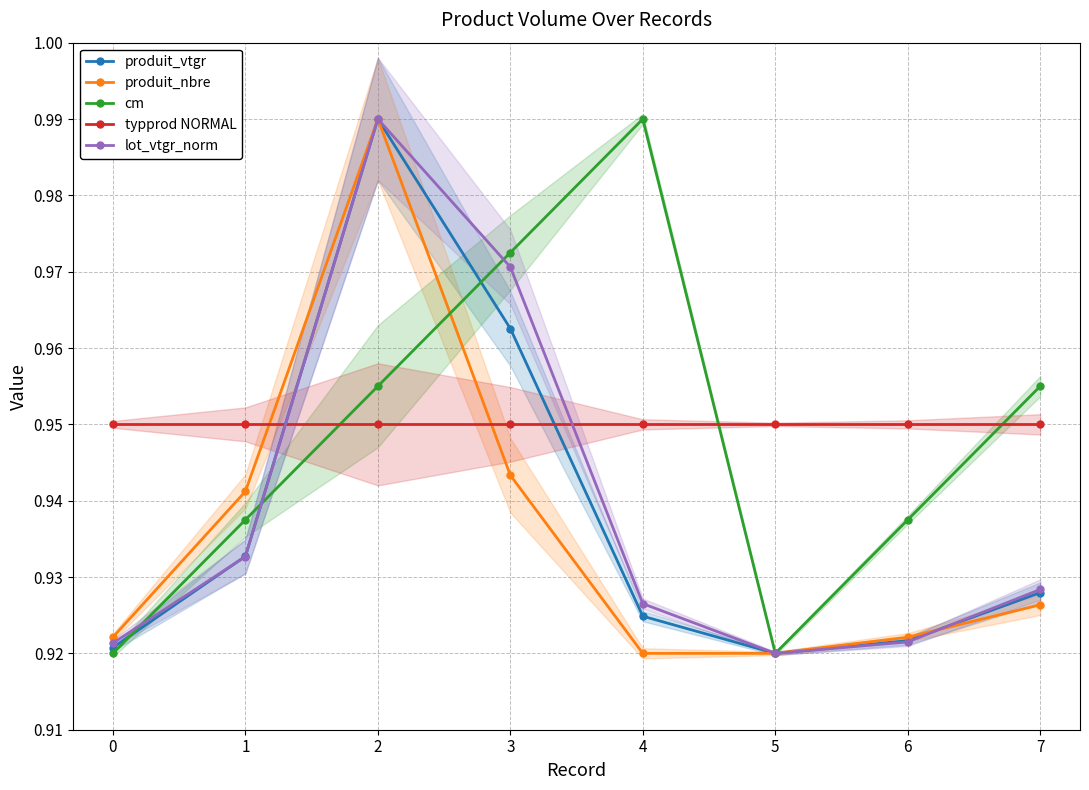

Reading left to right, extract all data points from this chart.

produit_vtgr: 0.9	0.9	1.0	1.0	0.9	0.9	0.9	0.9
produit_nbre: 0.9	0.9	1.0	0.9	0.9	0.9	0.9	0.9
cm: 0.9	0.9	1.0	1.0	1.0	0.9	0.9	1.0
typprod NORMAL: 0.9	0.9	0.9	0.9	0.9	0.9	0.9	0.9
lot_vtgr_norm: 0.9	0.9	1.0	1.0	0.9	0.9	0.9	0.9